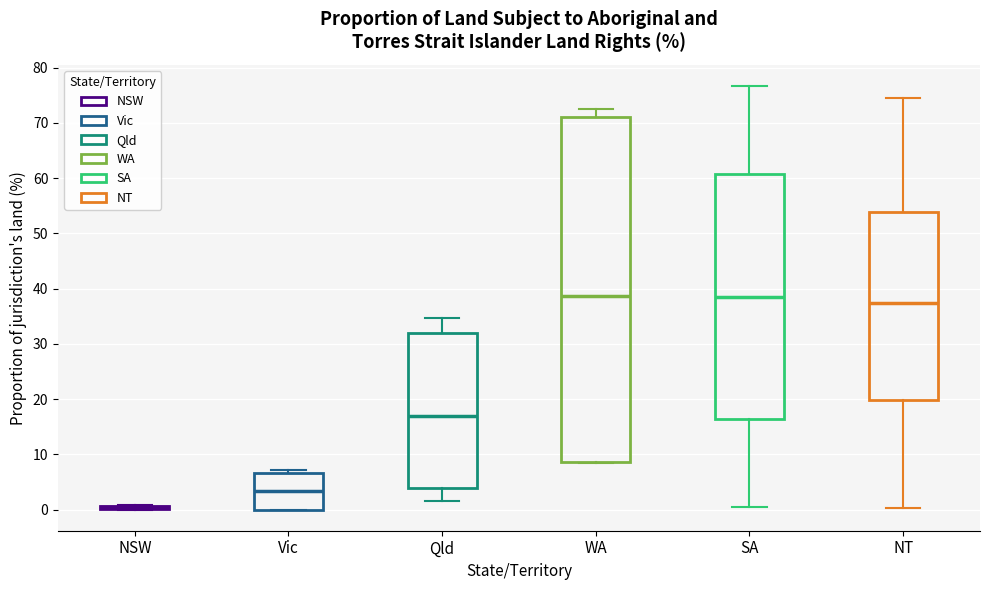

Reading left to right, transcribe this box plot: for each box, give where its median line is, the range the box spans, and where its two whiskers end, as read against the y-axis. The values are not printed on the chart, so give them approximately, as read against the axis.

NSW: box collapsed to a line at 0, whiskers 0 to 1
Vic: median 3, box 0 to 7, whiskers 0 to 7 (just above the box's upper edge)
Qld: median 17, box 4 to 32, whiskers 2 to 35
WA: median 39, box 9 to 71, whiskers 9 to 73
SA: median 39, box 16 to 61, whiskers 1 to 77
NT: median 37, box 20 to 54, whiskers 0 to 75